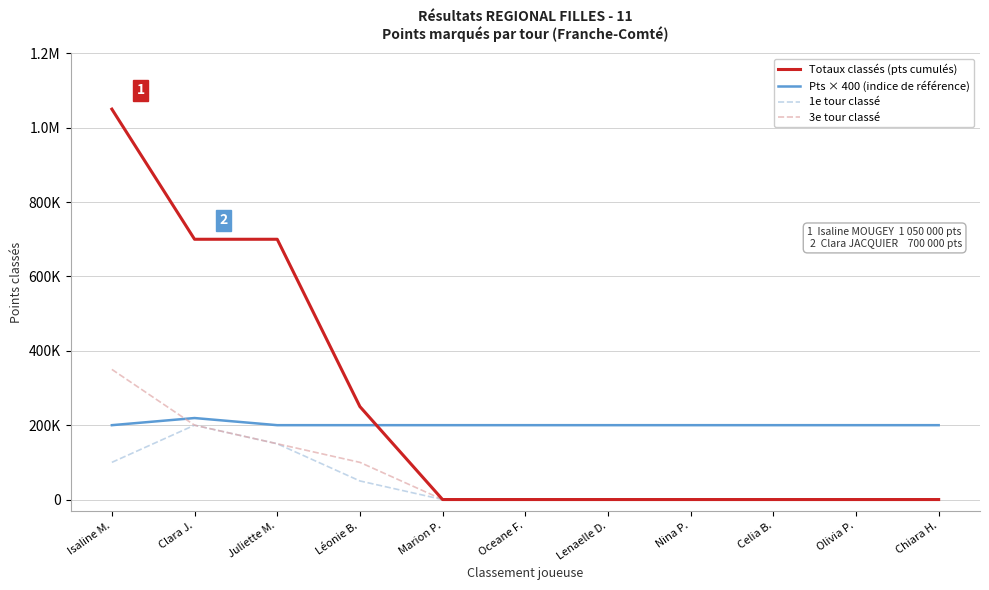

Is it true that Totaux classés (pts cumulés) equals 618766 at Nina P.?

False